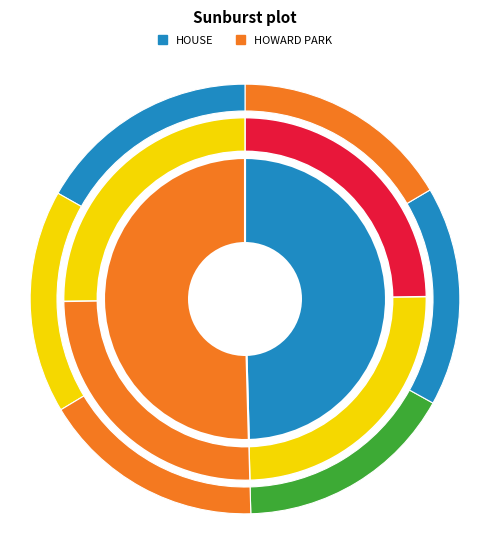

Which category has the smallest portion of the pie?

HOUSE